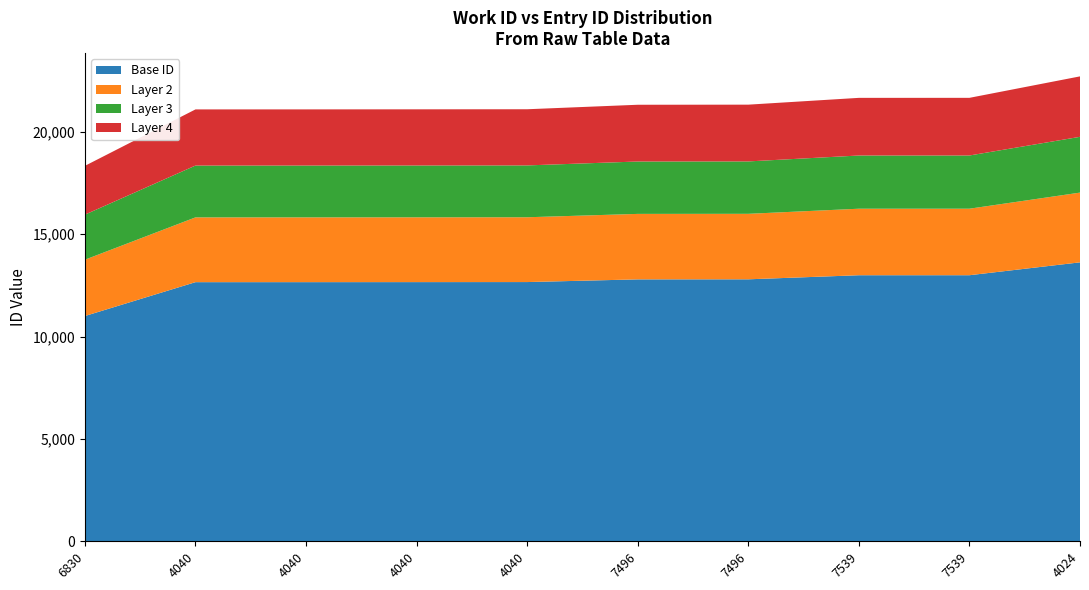

Reading left to right, extract all data points from this chart.

6830=18335	4040=21091	4040=21092	4040=21095	4040=21099	7496=21318	7496=21323	7539=21655	7539=21656	4024=22704